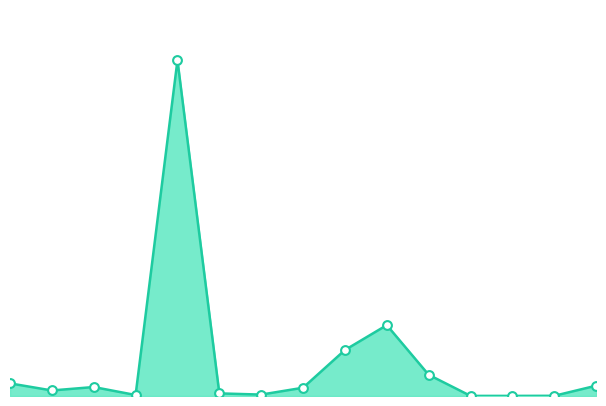

Is this an area chart (filled region under the line)?

Yes